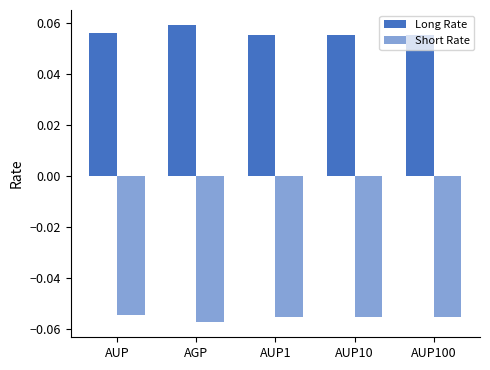

How many bars are there in each group?

2